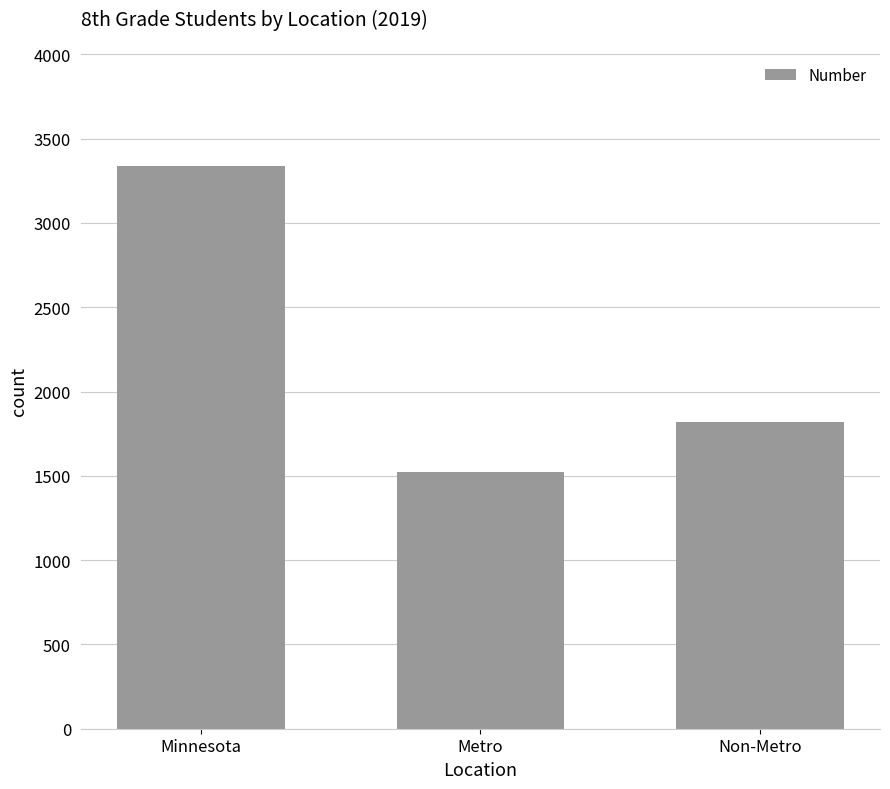

What value does the data have at Minnesota?

3340